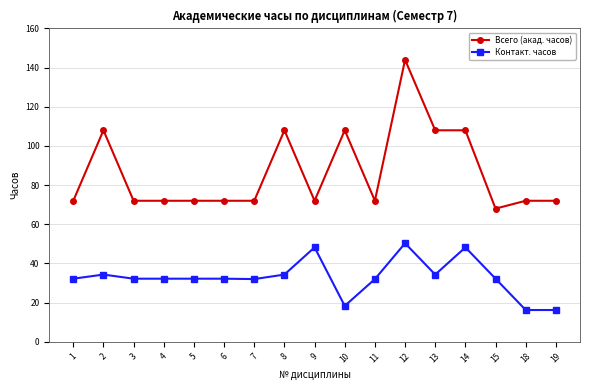

The value of Контакт. часов at 9 is 14.7. True or false?

False